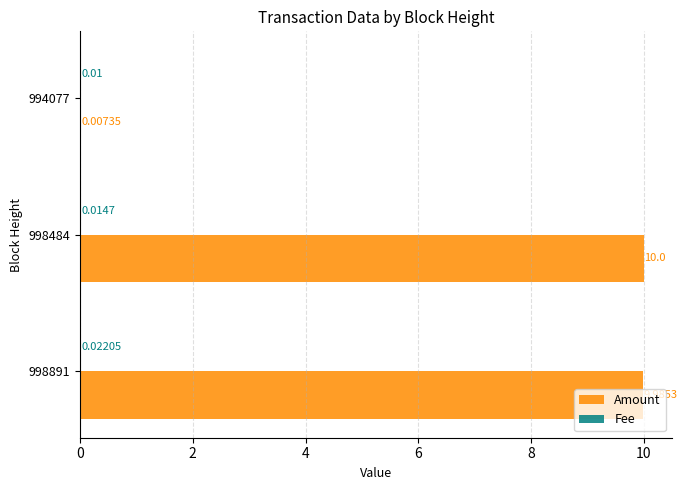

Between 998891 and 998484, which series saw the biggest shift?

Amount